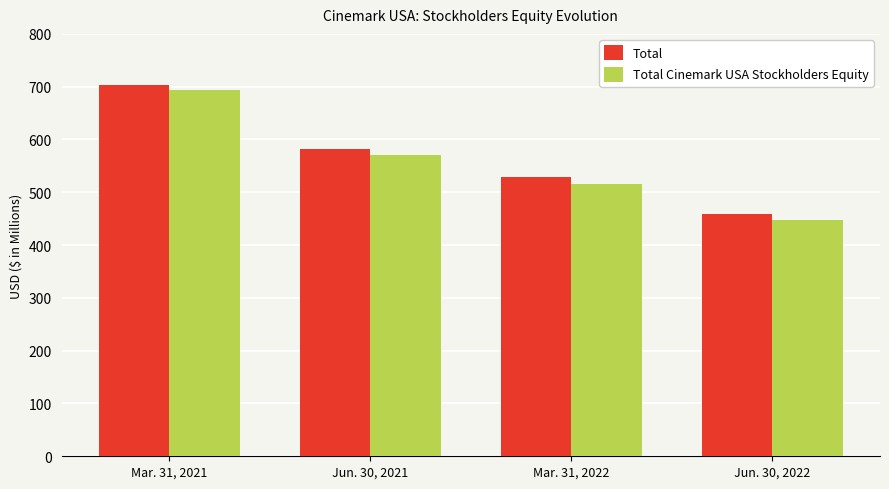

Rank the series at Mar. 31, 2021 from lowest to highest value.

Total Cinemark USA Stockholders Equity, Total